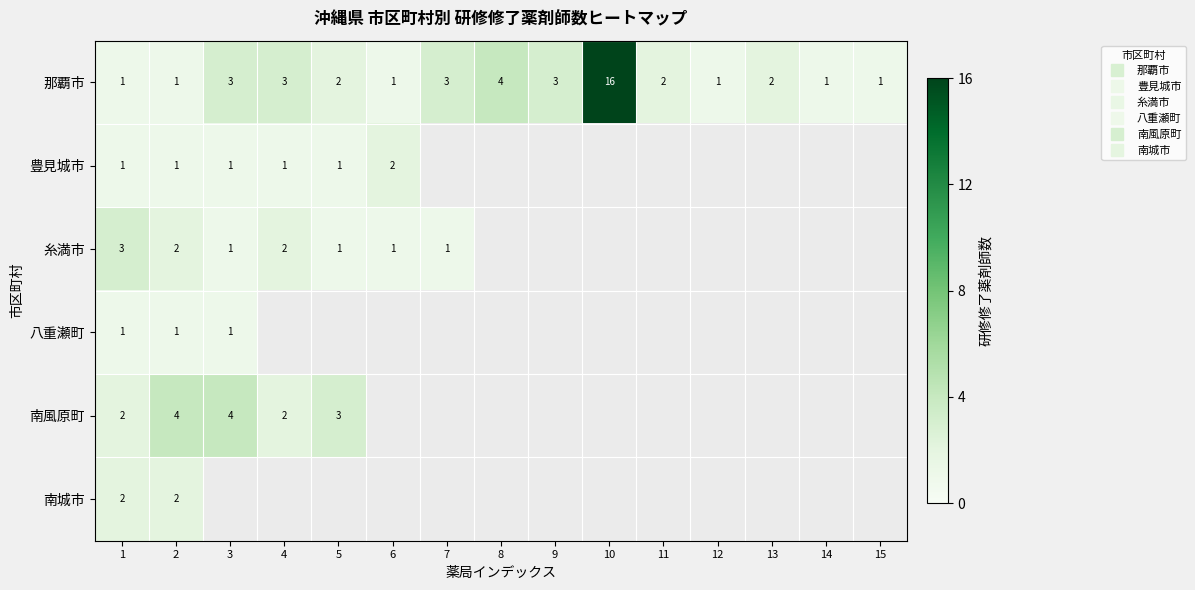

How many data points does each series have?

15